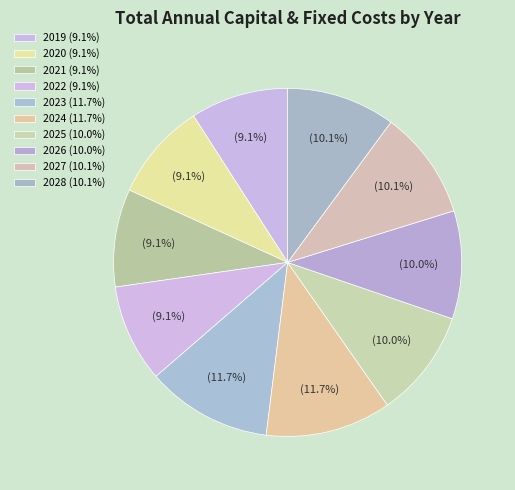

Which category has the biggest portion of the pie?

2023